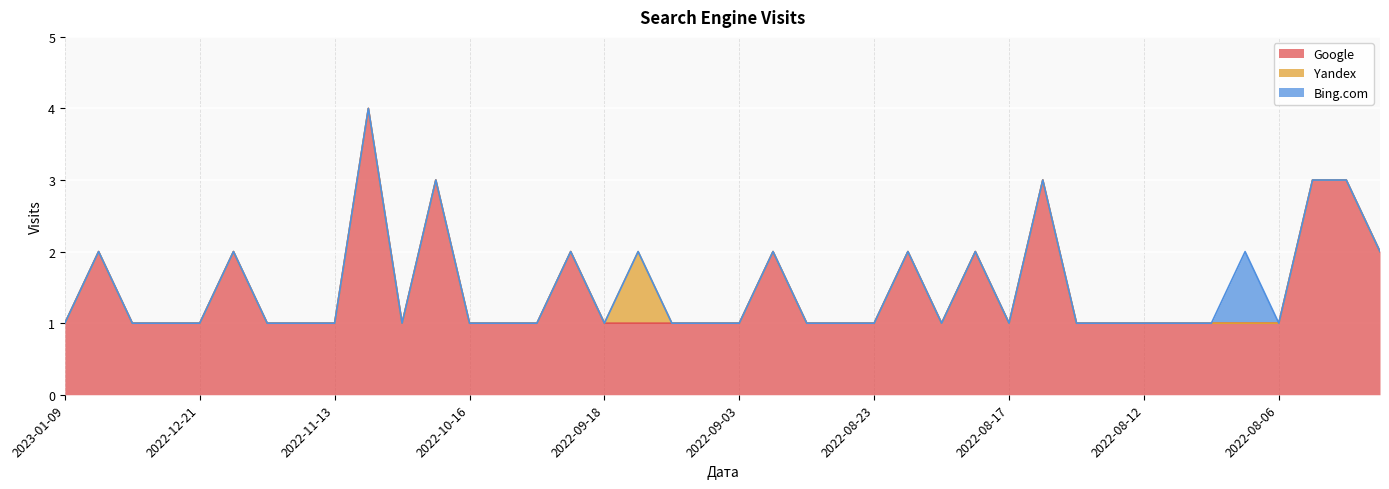

What position from the left is 2022-08-21?

27